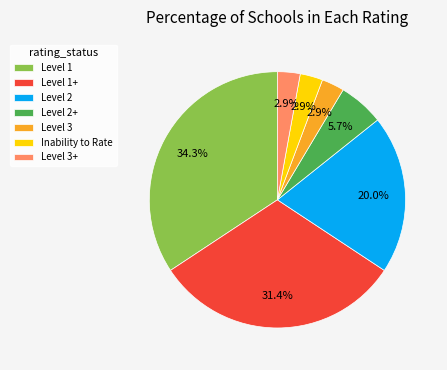

Which has a higher value, Level 2+ or Level 3+?

Level 2+